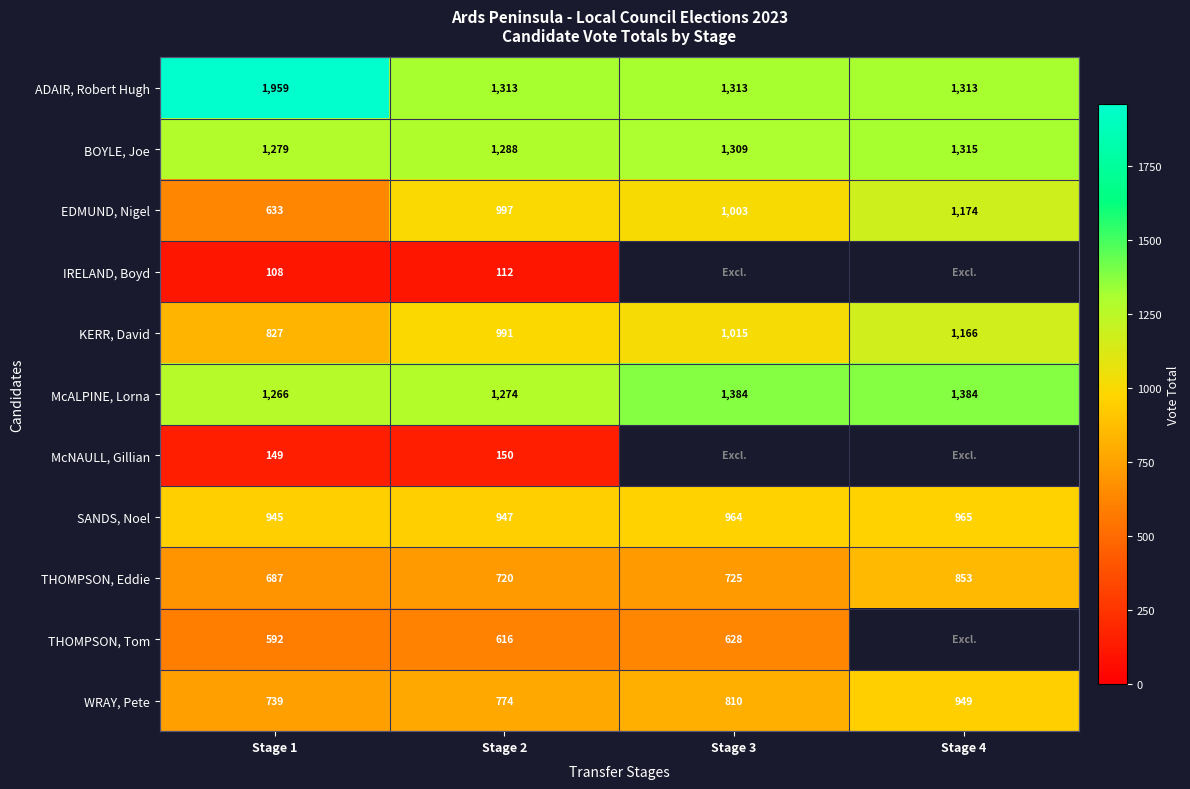

What is the difference between the WRAY, Pete values at Stage 2 and Stage 1?

35